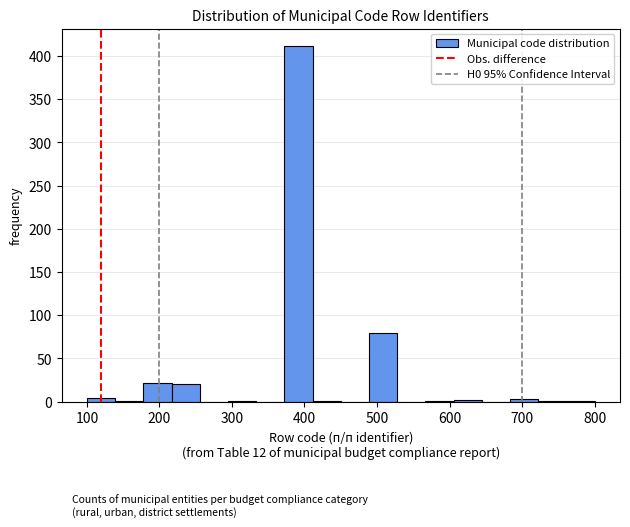

Read against the x-axis, roughly where is the centre of the tallest bar?

390